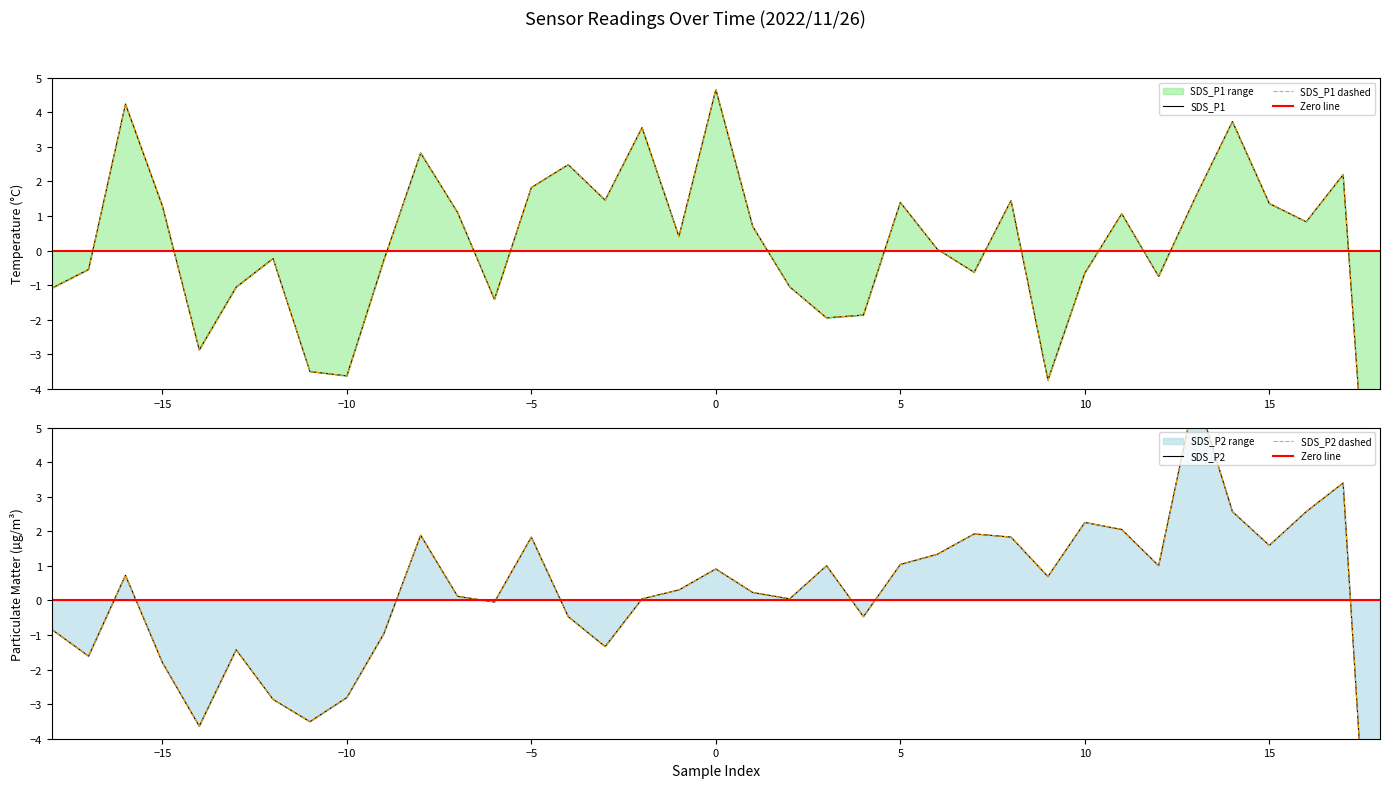

True or false: SDS_P2 has more than 0 interior local peaks.

True